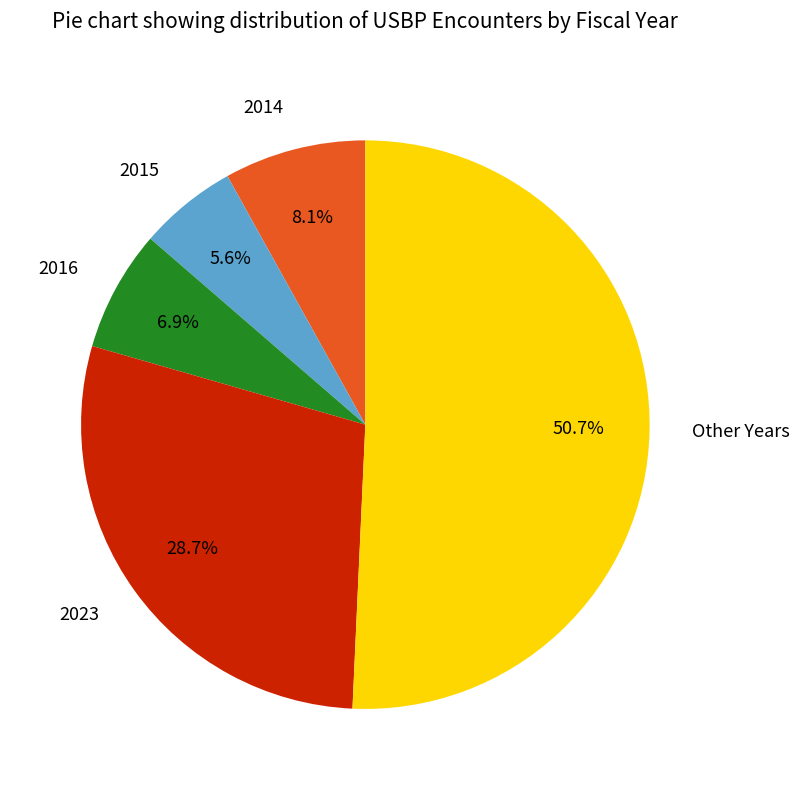

Do 2015 and 2016 together represent more than half of the pie?

No